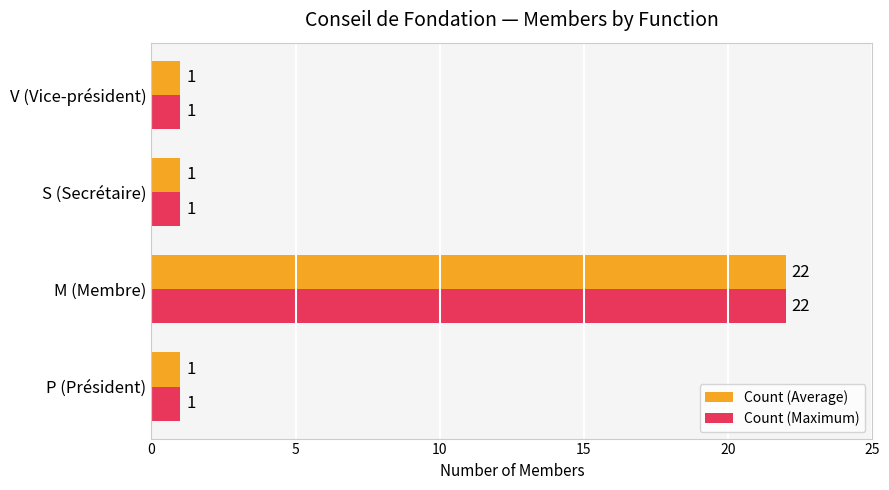

What is the greatest value displayed?

22